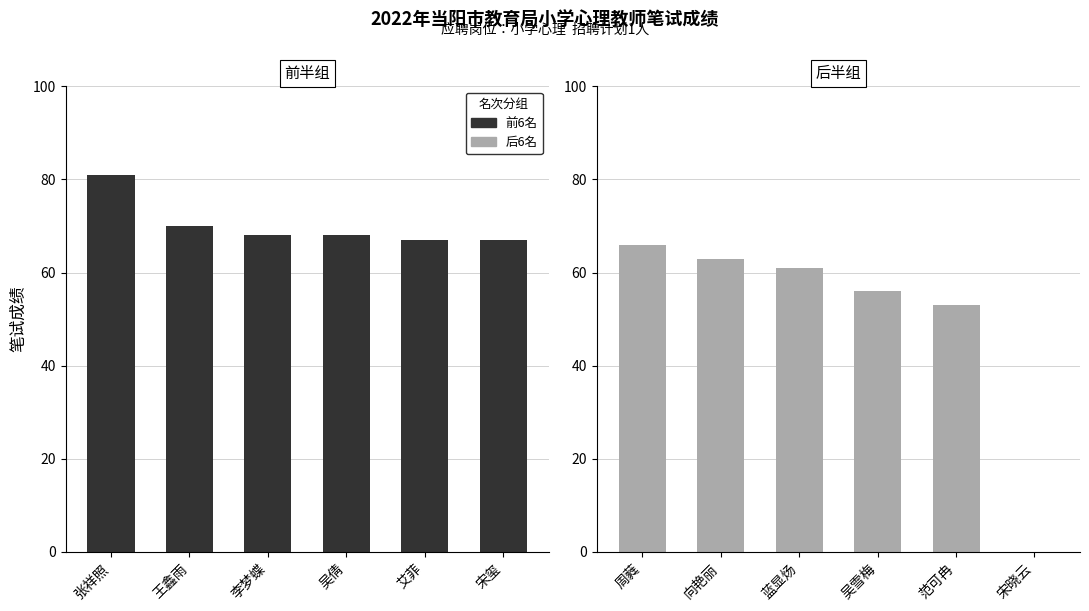

How many data points does each series have?

6